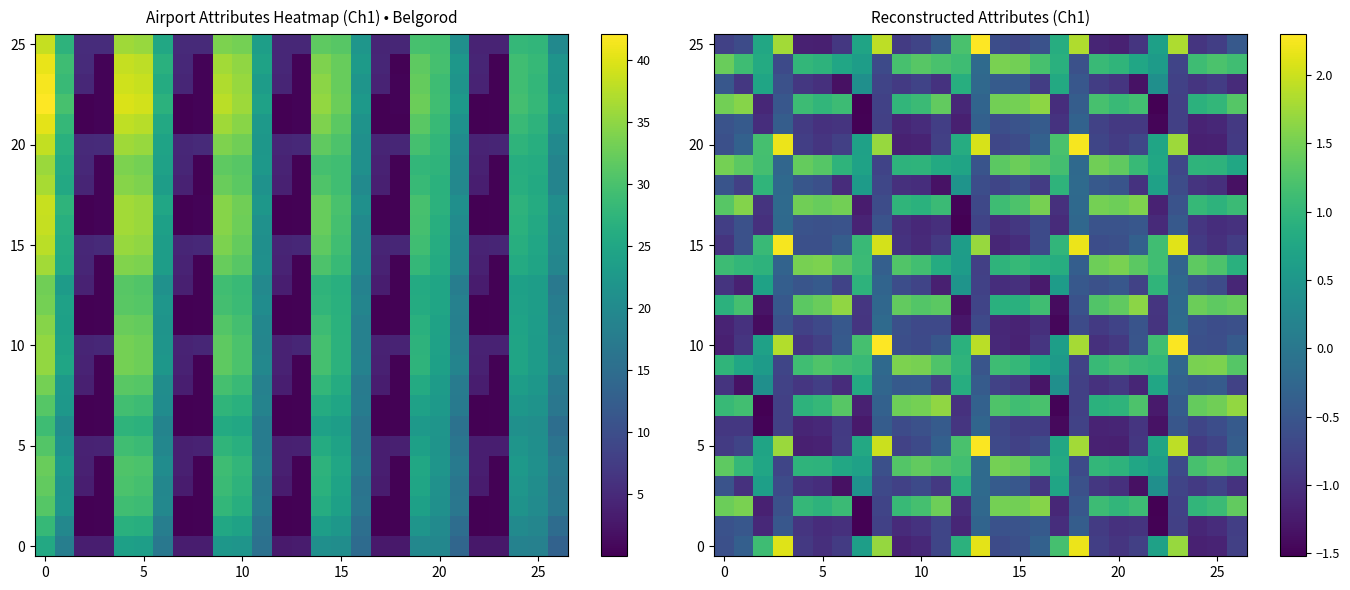

What is the maximum value shown in the chart?

2.3